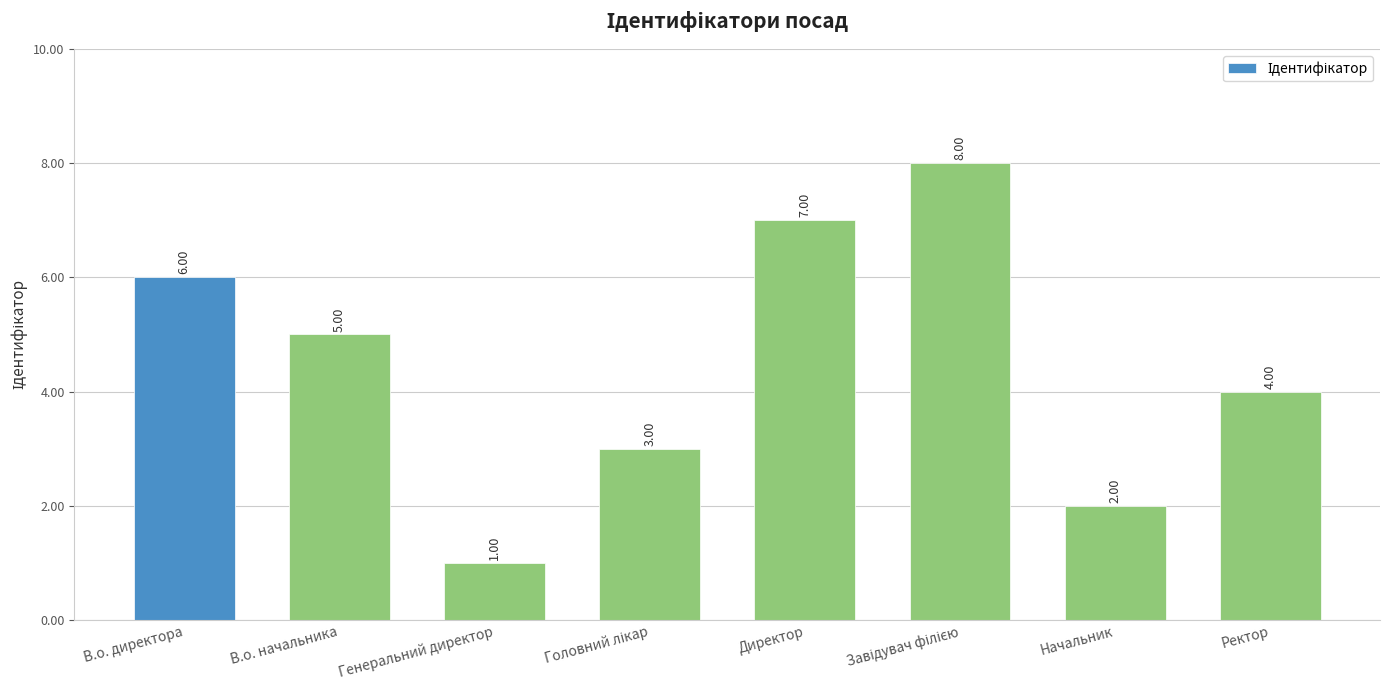

Where does the data first go above 5?

В.о. директора